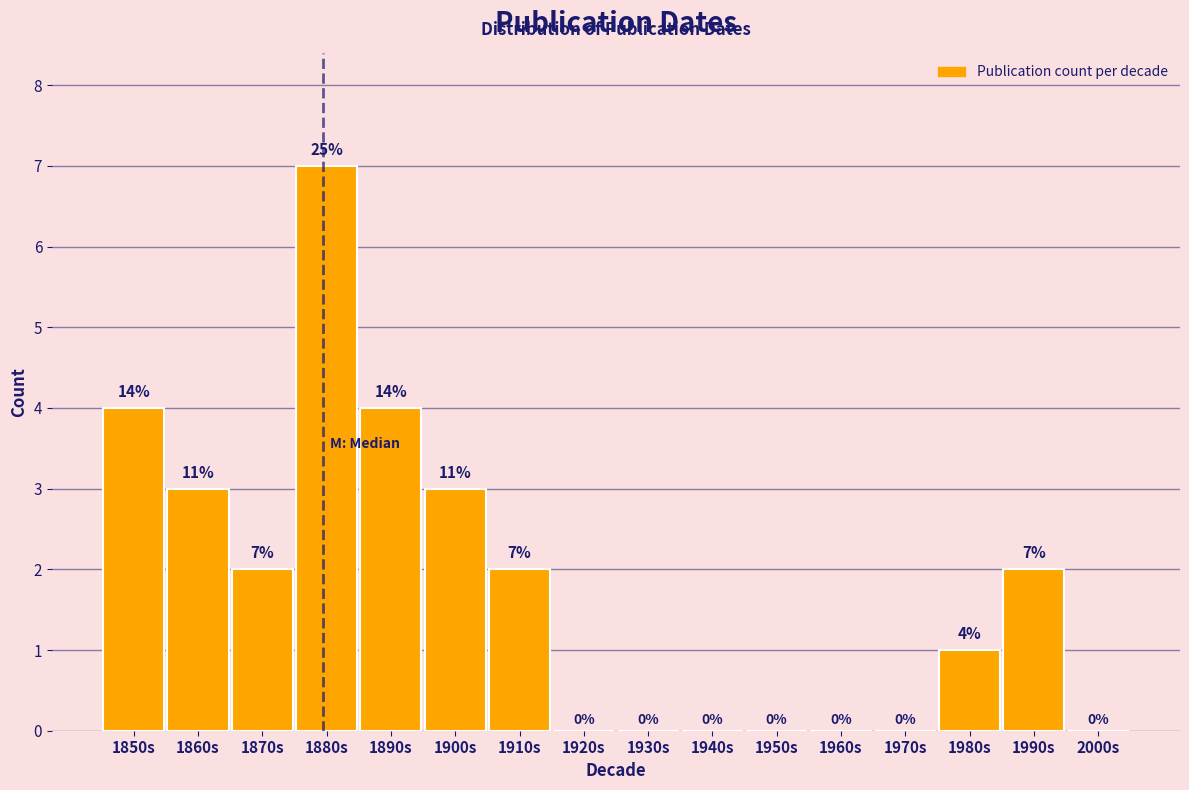

Reading right to left, list all the values displayed in this chart.

2000s=0	1990s=2	1980s=1	1970s=0	1960s=0	1950s=0	1940s=0	1930s=0	1920s=0	1910s=2	1900s=3	1890s=4	1880s=7	1870s=2	1860s=3	1850s=4